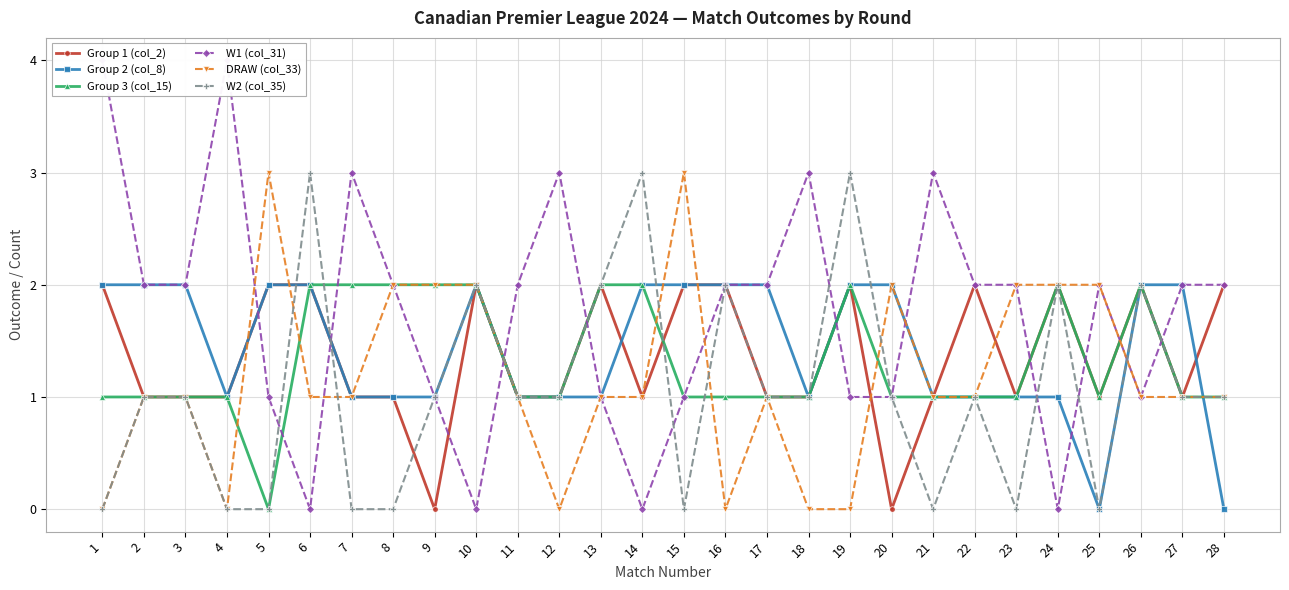

Rank the series at 20 from lowest to highest value.

Group 1 (col_2), Group 3 (col_15), W1 (col_31), W2 (col_35), Group 2 (col_8), DRAW (col_33)